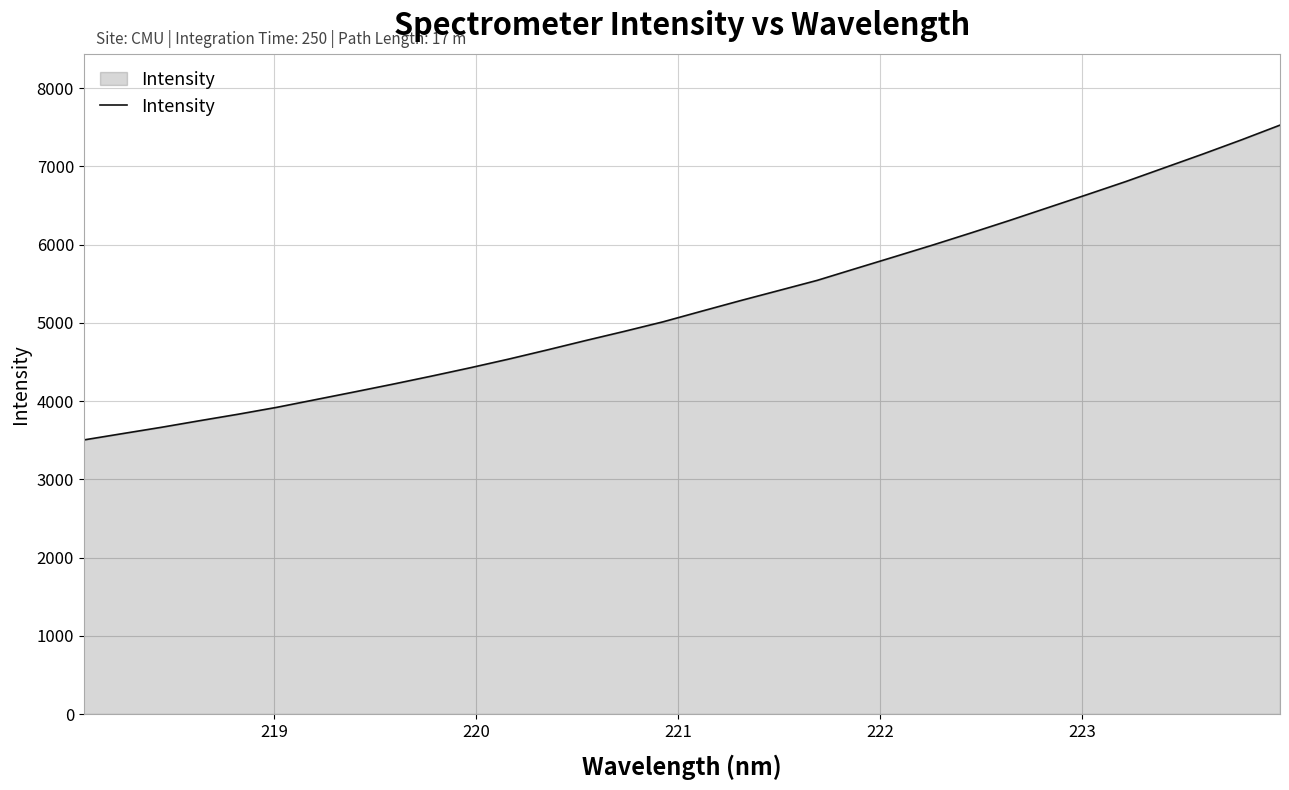

What is the difference between the second highest and second lowest values?

3755.5